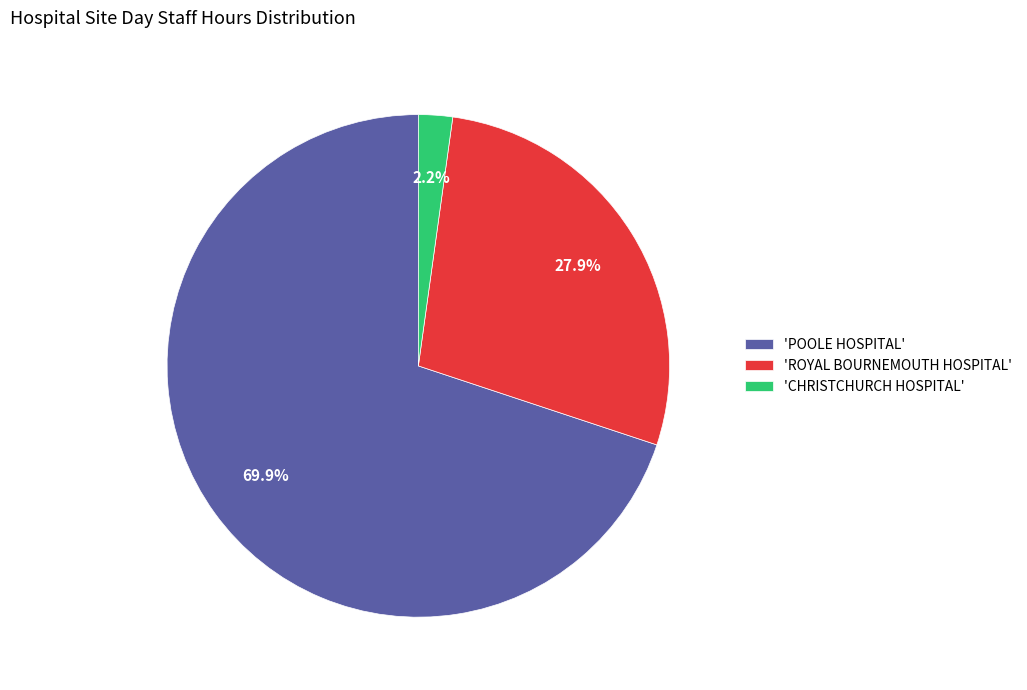

How many slices are in this pie chart?

3